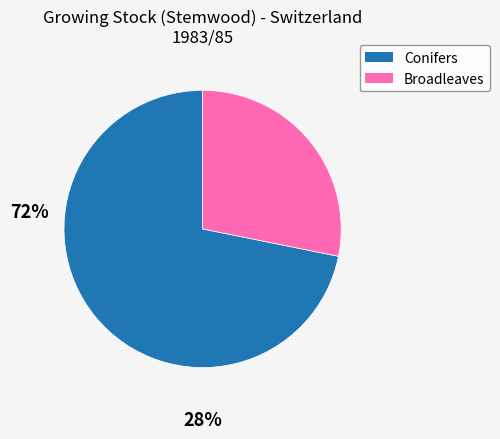

Is there a majority slice in this chart?

Yes